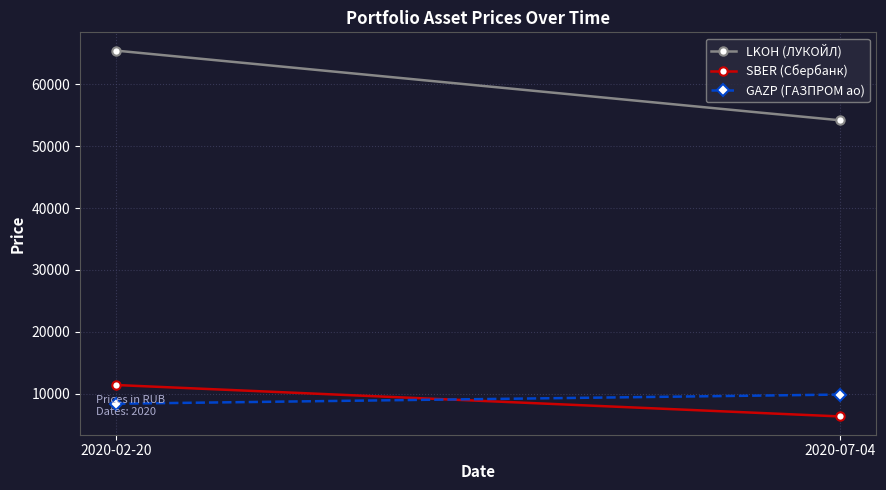

What is the value of the GAZP (ГАЗПРОМ ао) point at the 2nd from the left?

9858.5